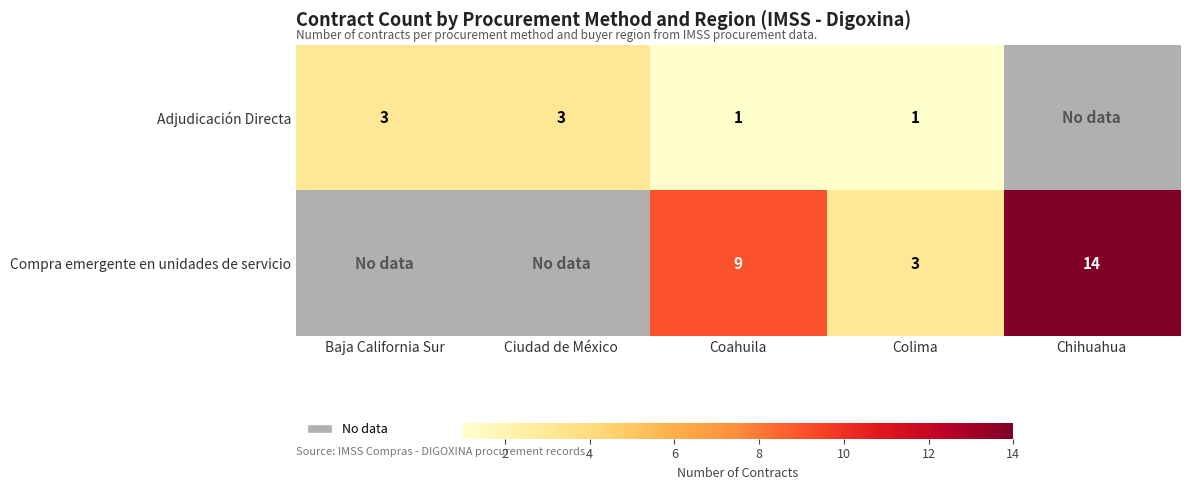

At which category is the sum across all series the highest?

Coahuila